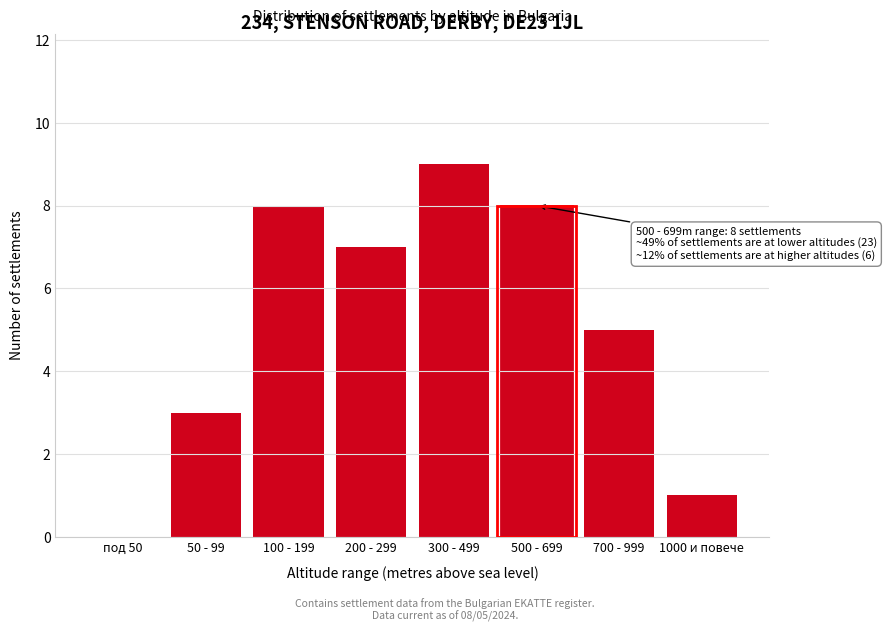

Reading left to right, transcribe all the data shown in this chart.

под 50=0	50 - 99=3	100 - 199=8	200 - 299=7	300 - 499=9	500 - 699=8	700 - 999=5	1000 и повече=1